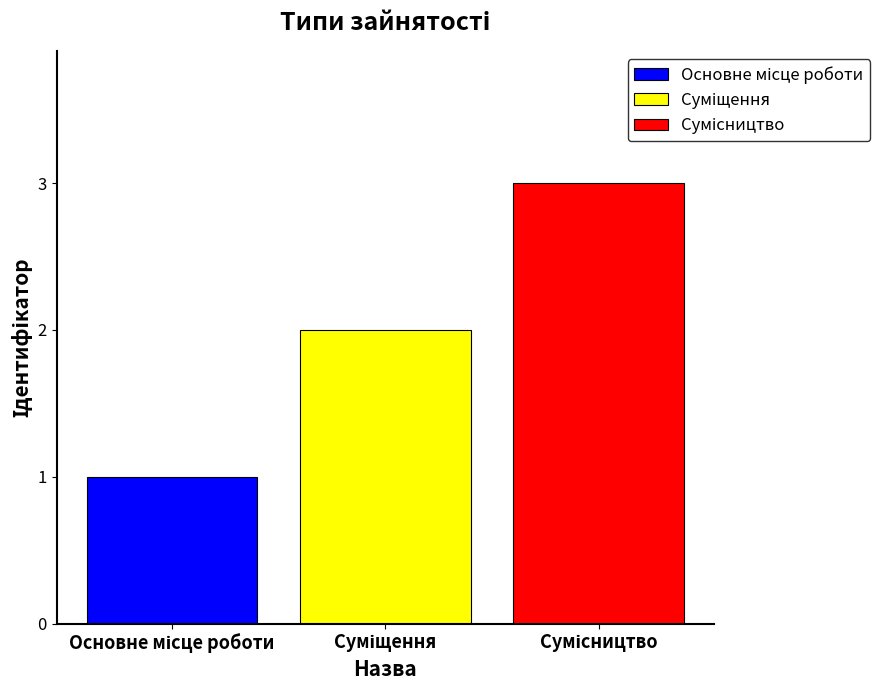

How many series are shown in this chart?

3